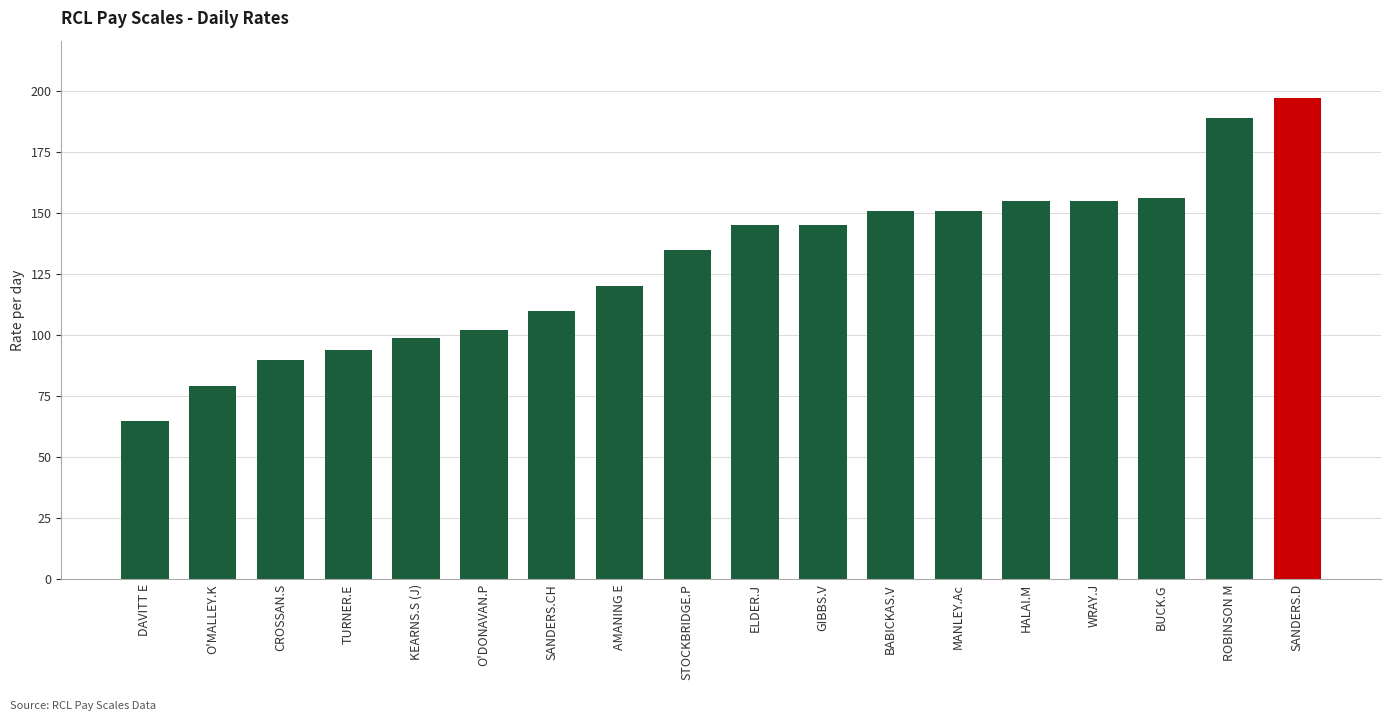

What is the label of the 16th bar from the left?

BUCK.G